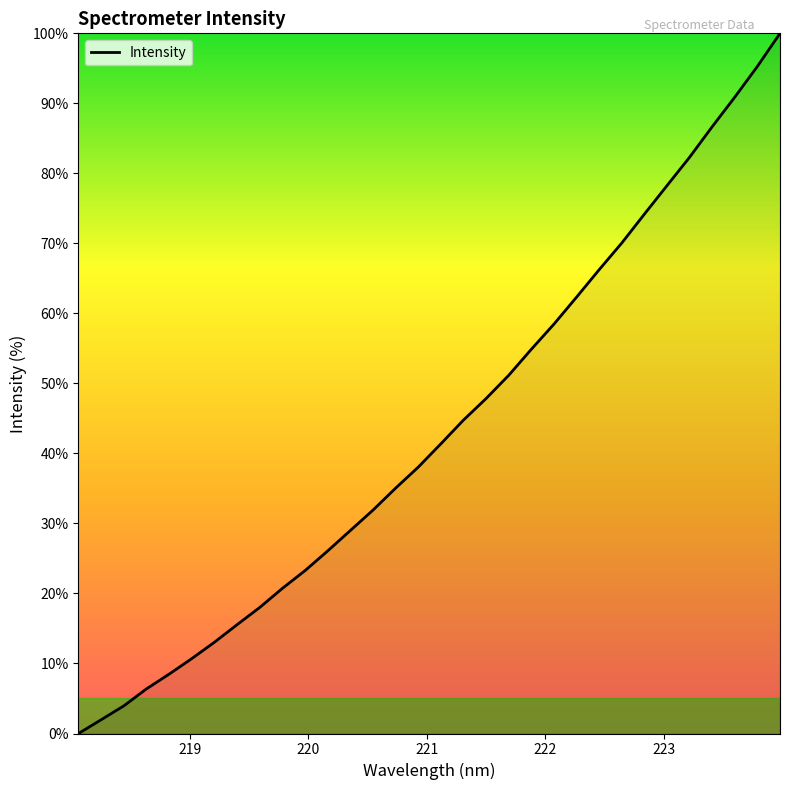

What is the maximum value shown in the chart?

100.0